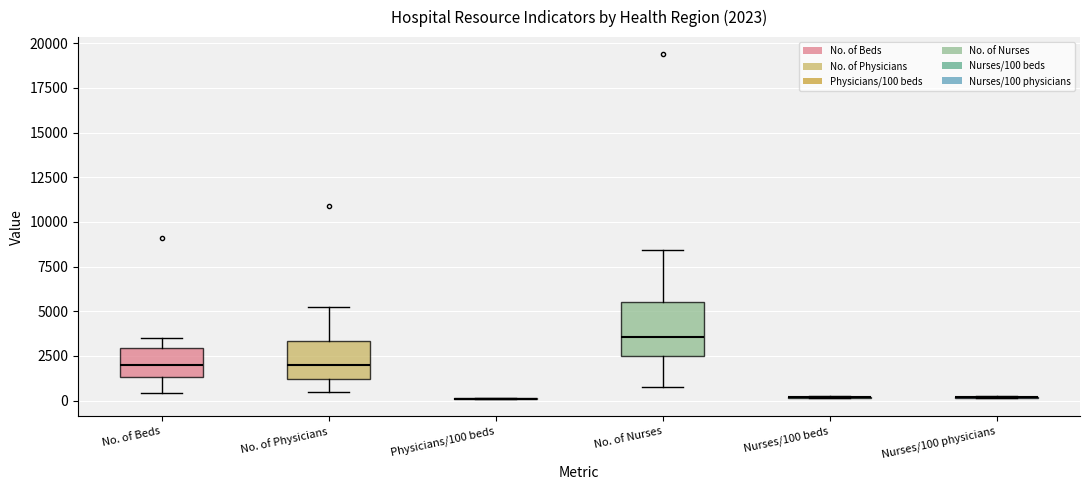

Which box is the tallest, from its lower edge to its upper edge?

No. of Nurses